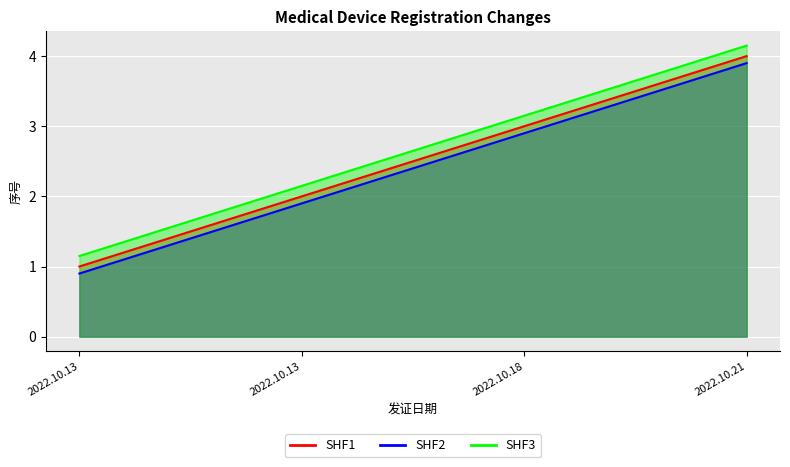

Between 2022.10.13 and 2022.10.18, which series saw the biggest shift?

SHF1